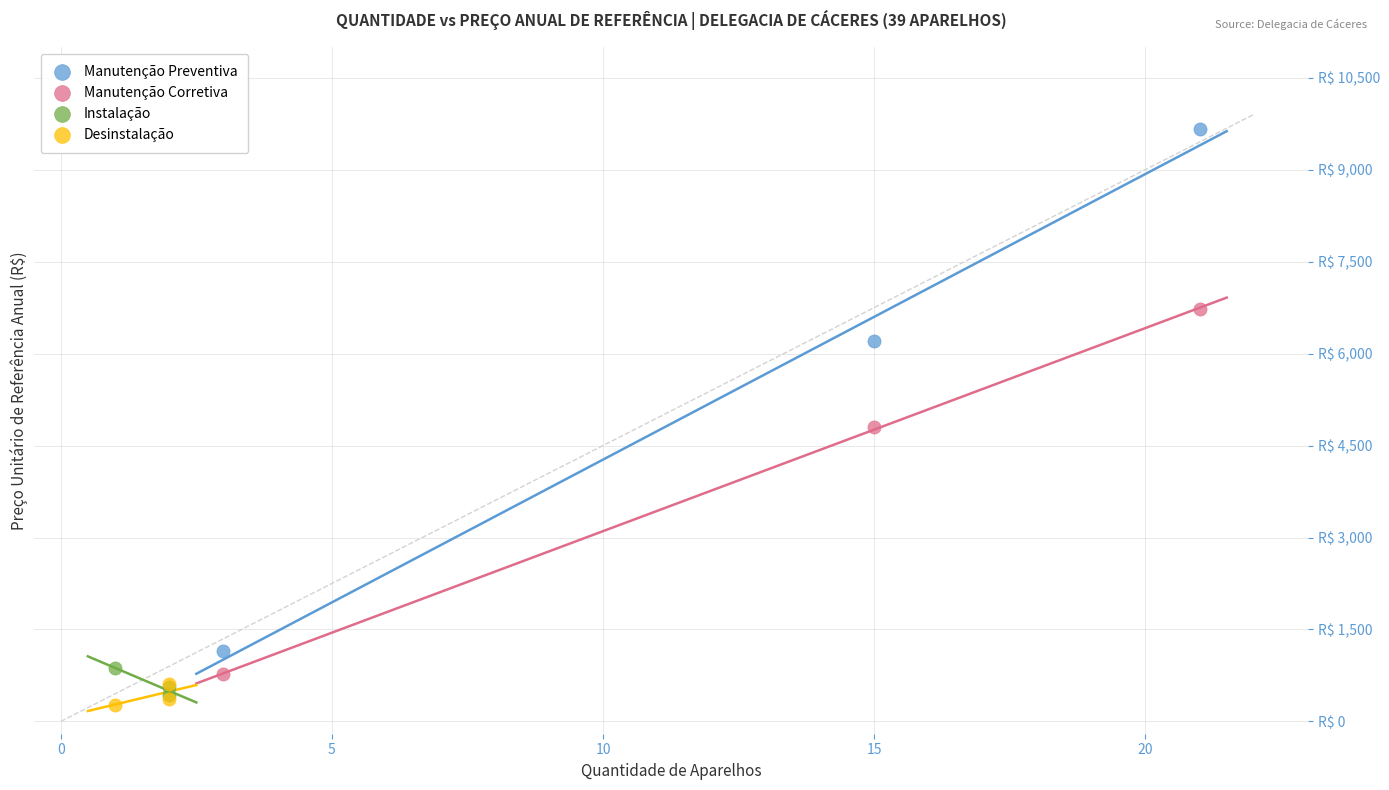

Which series reaches the maximum Y coordinate?

Manutenção Preventiva